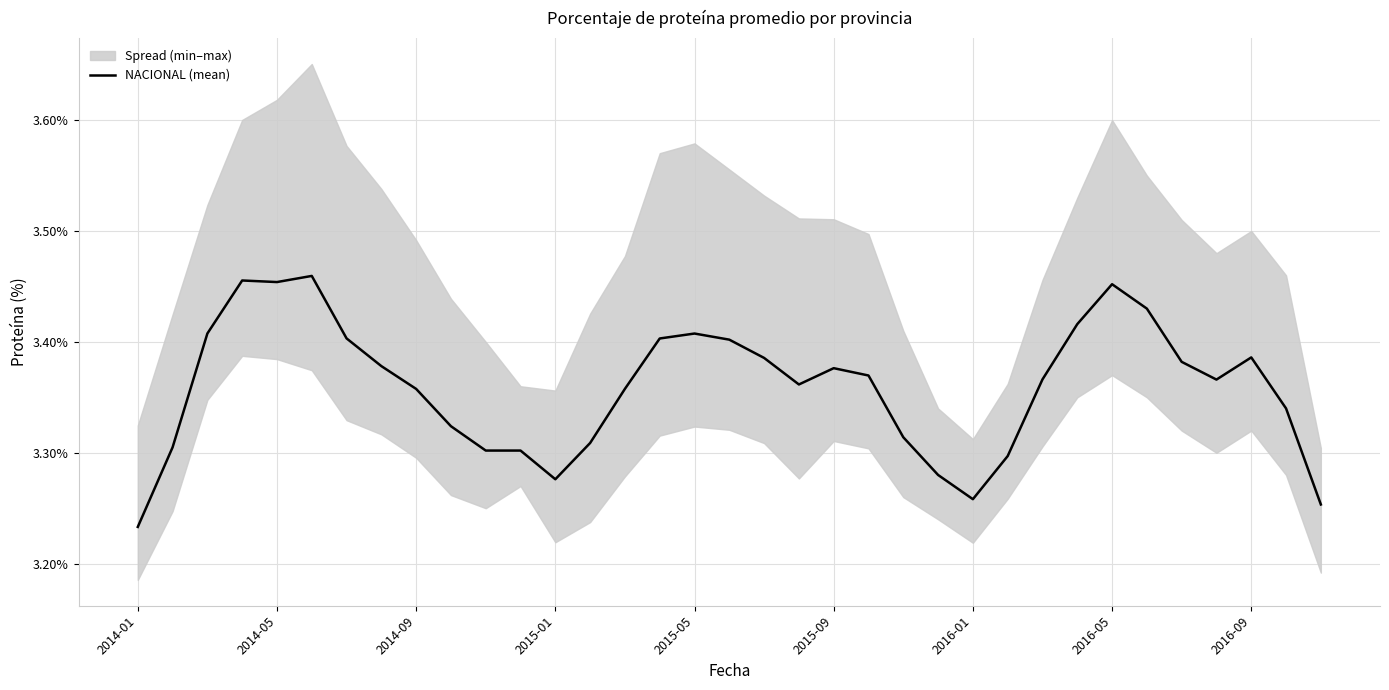

How many points are higher than both their immediate neighbors (excluding endpoints)?

6